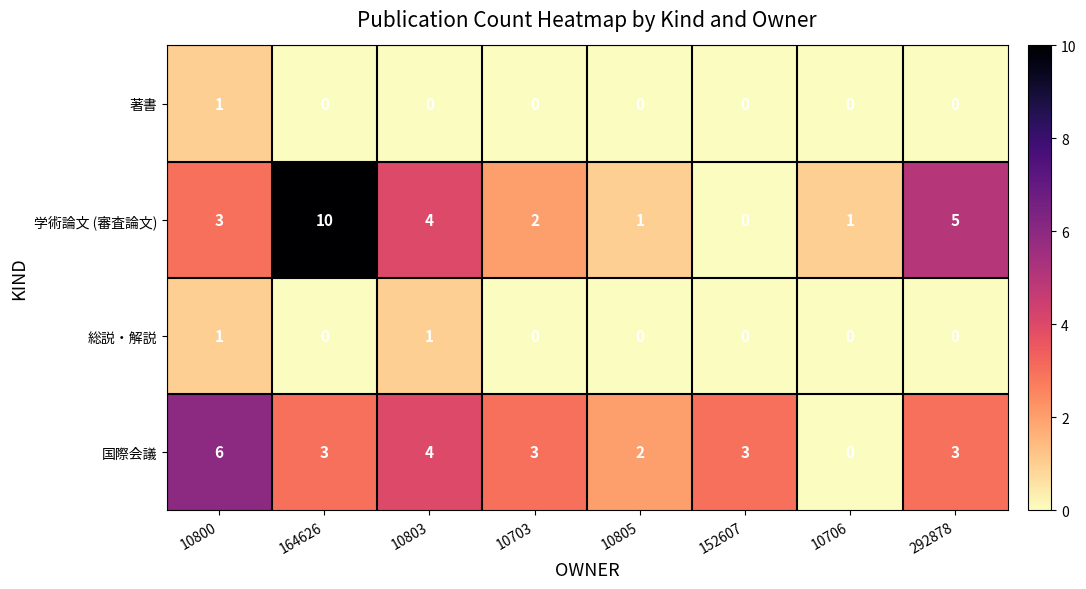

What is the sum of the 学術論文 (審査論文) values at 152607 and 164626?

10